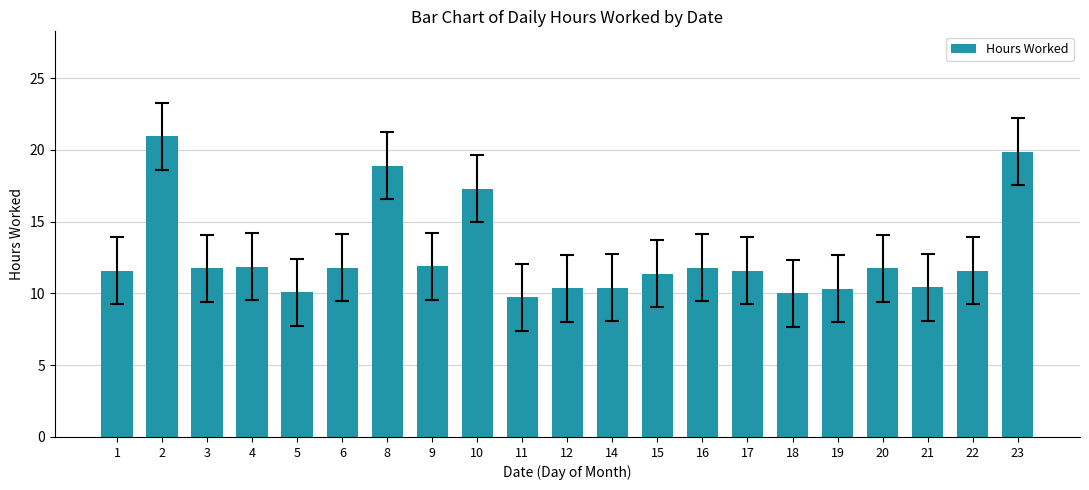

How many data points does each series have?

21